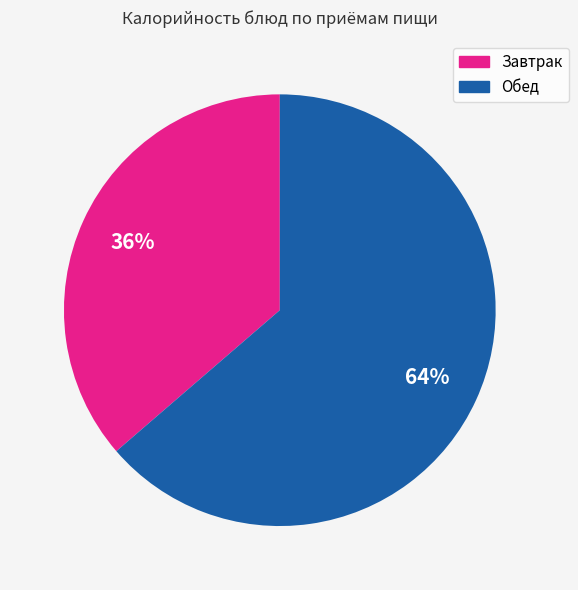

What is the largest slice in the pie chart?

Обед